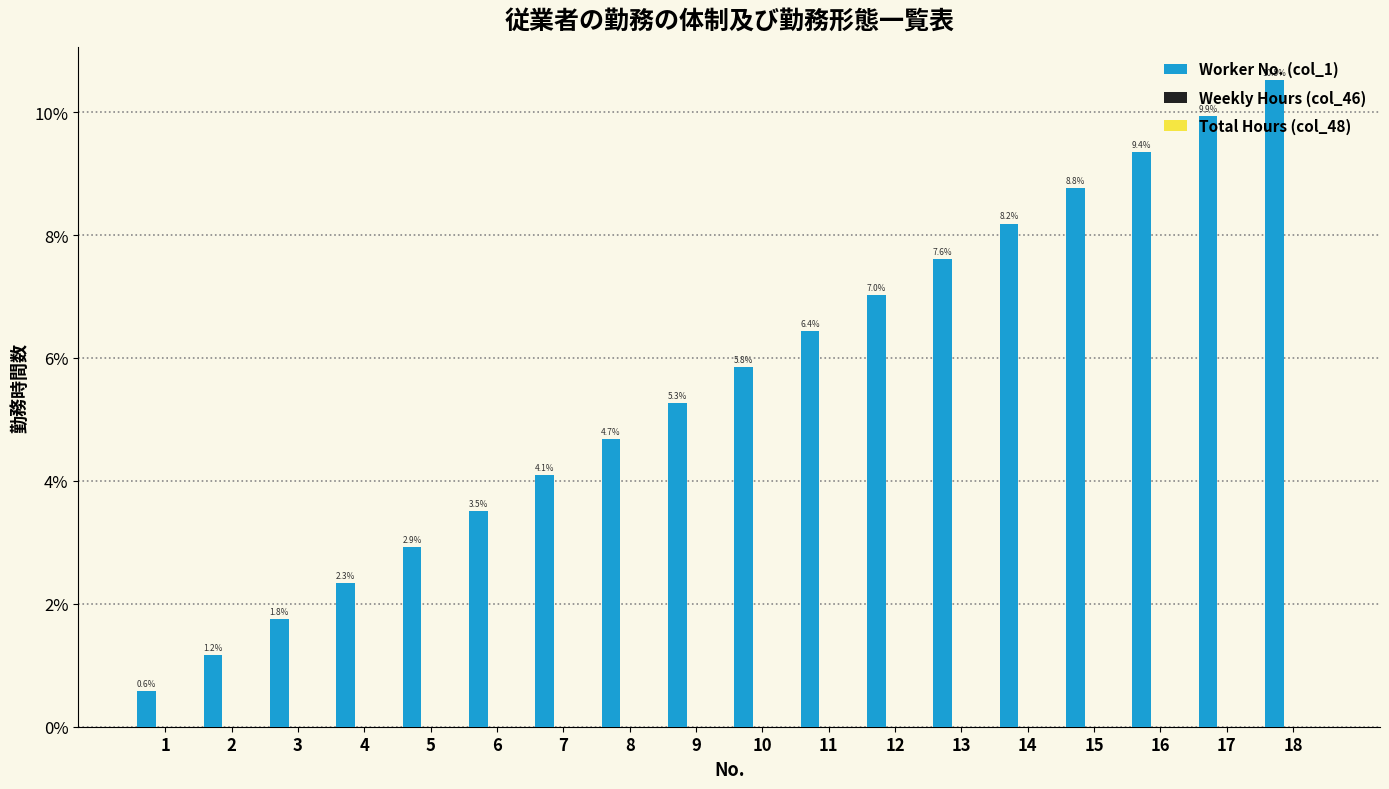

How many values exceed 5?

10